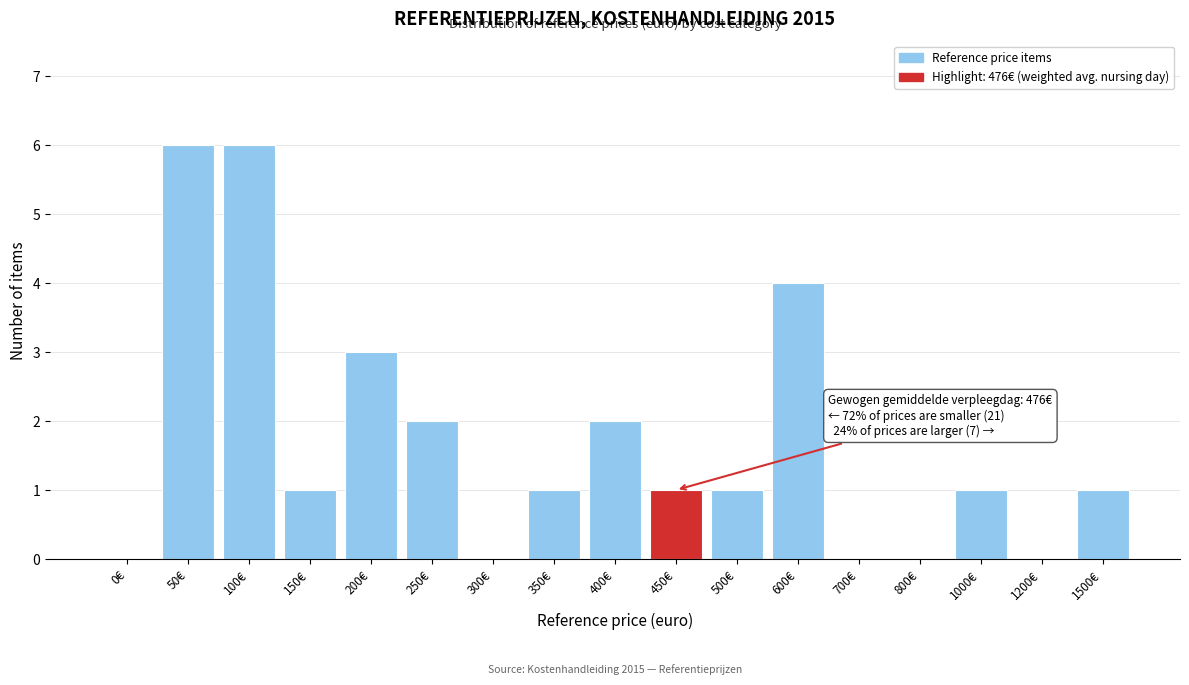

Reading right to left, list all the values displayed in this chart.

1500€=1	1200€=0	1000€=1	800€=0	700€=0	600€=4	500€=1	450€=1	400€=2	350€=1	300€=0	250€=2	200€=3	150€=1	100€=6	50€=6	0€=0